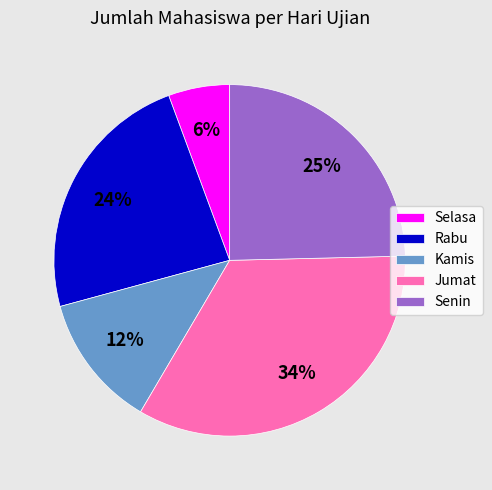

To the nearest percent, what is the difference between the Jumat and Rabu slice percentages?

10%